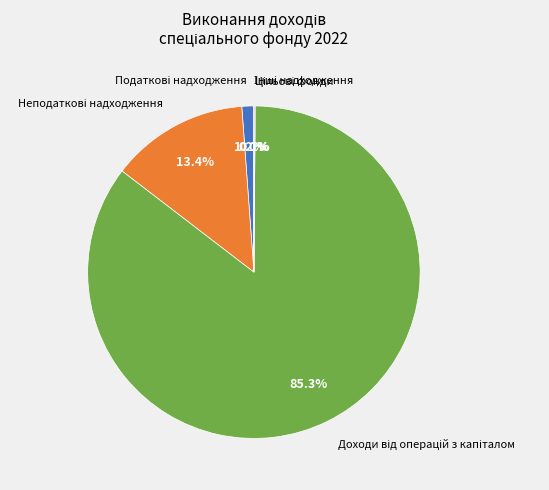

What percentage do Доходи від операцій з капіталом and Цільові фонди together represent?

85.4%